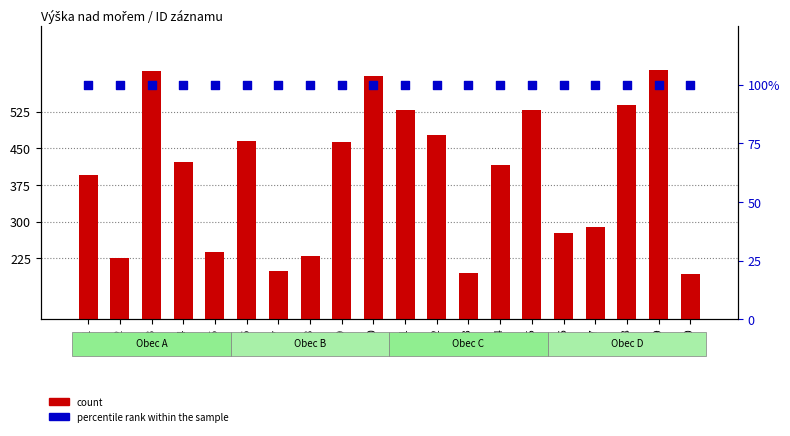

Is the value of count at ID 1 greater than the value of percentile rank within the sample at ID 3?

Yes